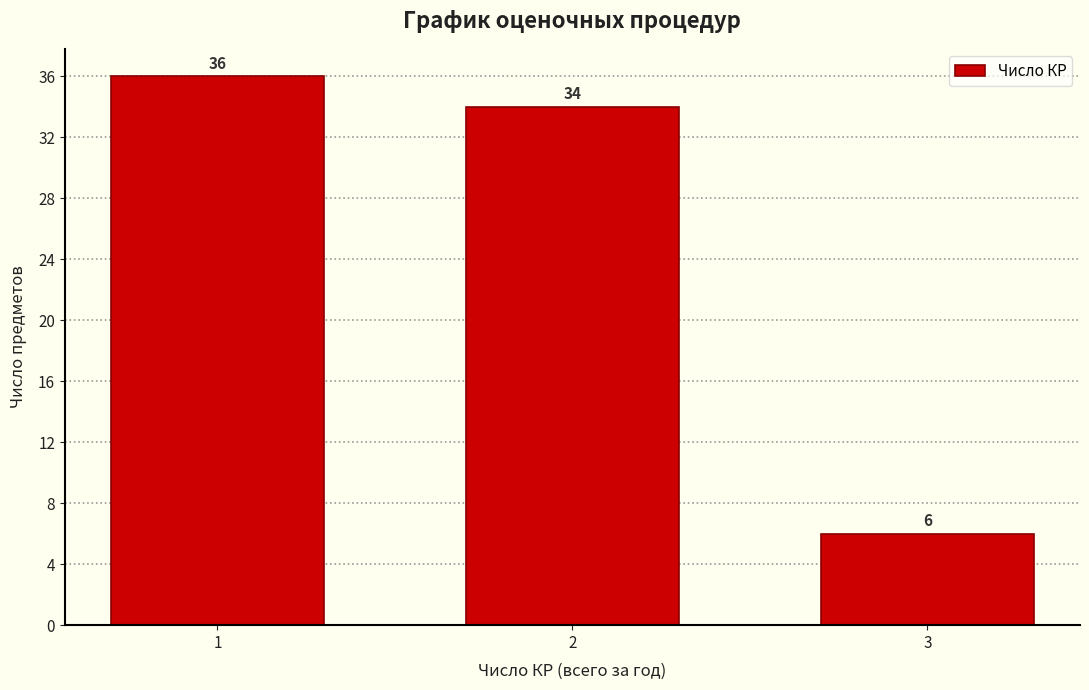

Reading left to right, transcribe all the data shown in this chart.

1=36	2=34	3=6